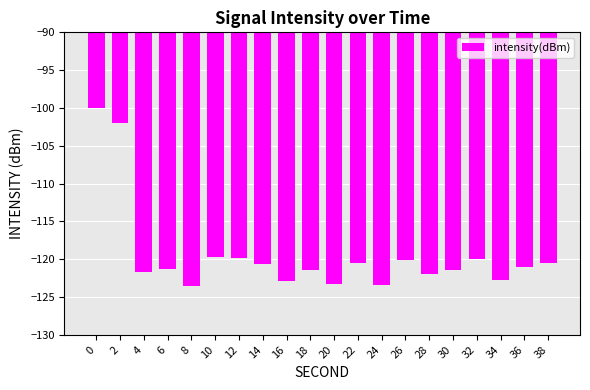

What is the value of the 12th bar from the left?

-120.5